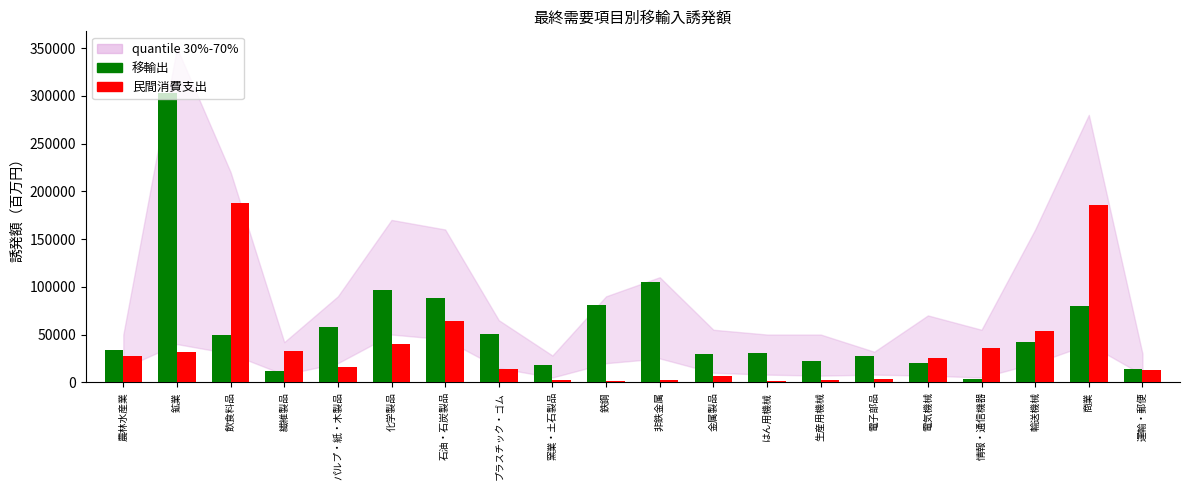

Are the bars grouped side by side (vs. stacked)?

Yes